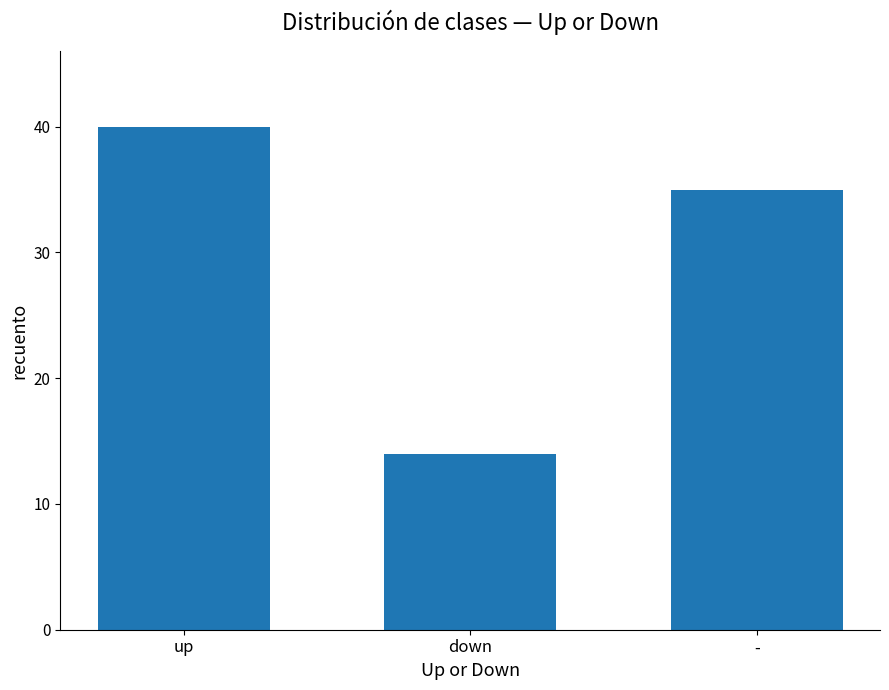

List the labels in order of value, largest first.

up, -, down